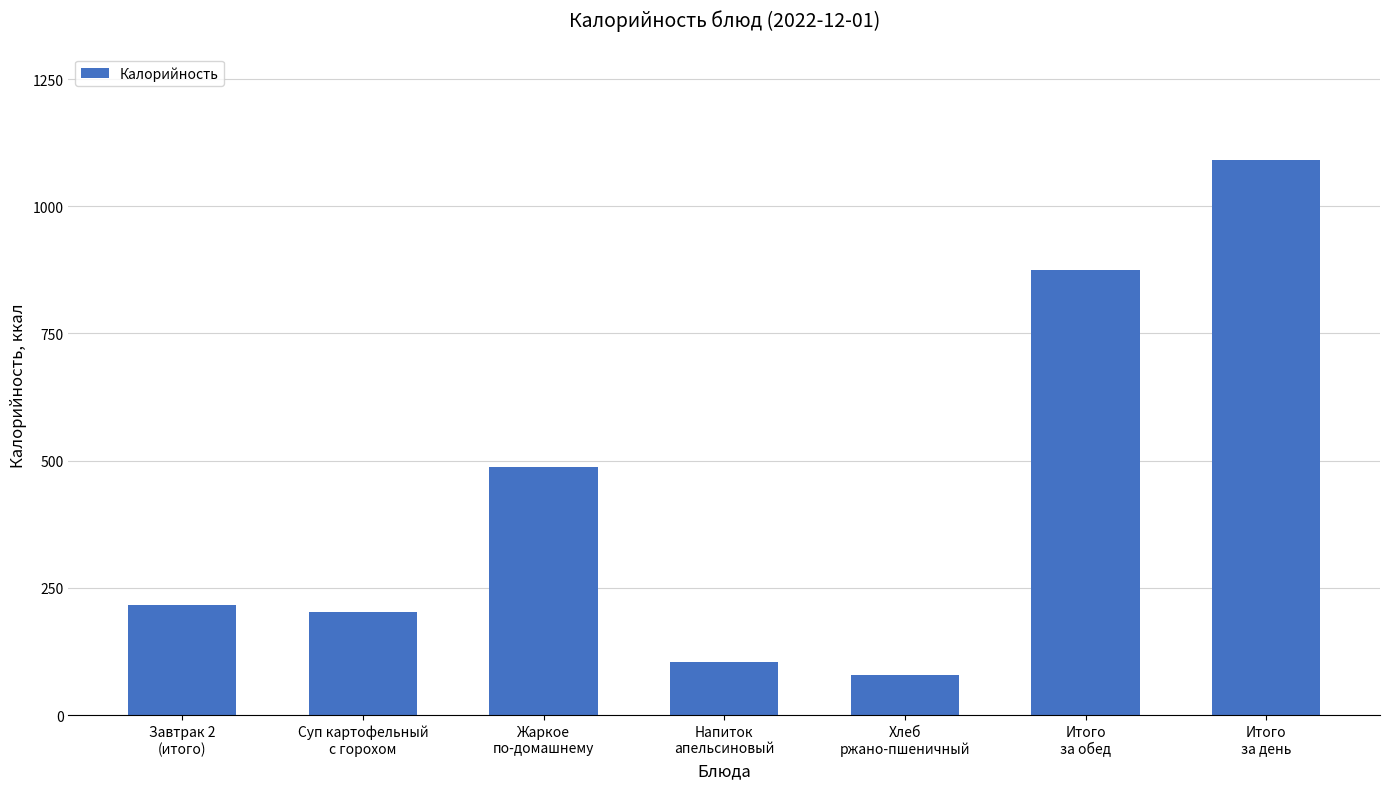

Count the number of categories in the chart.

7